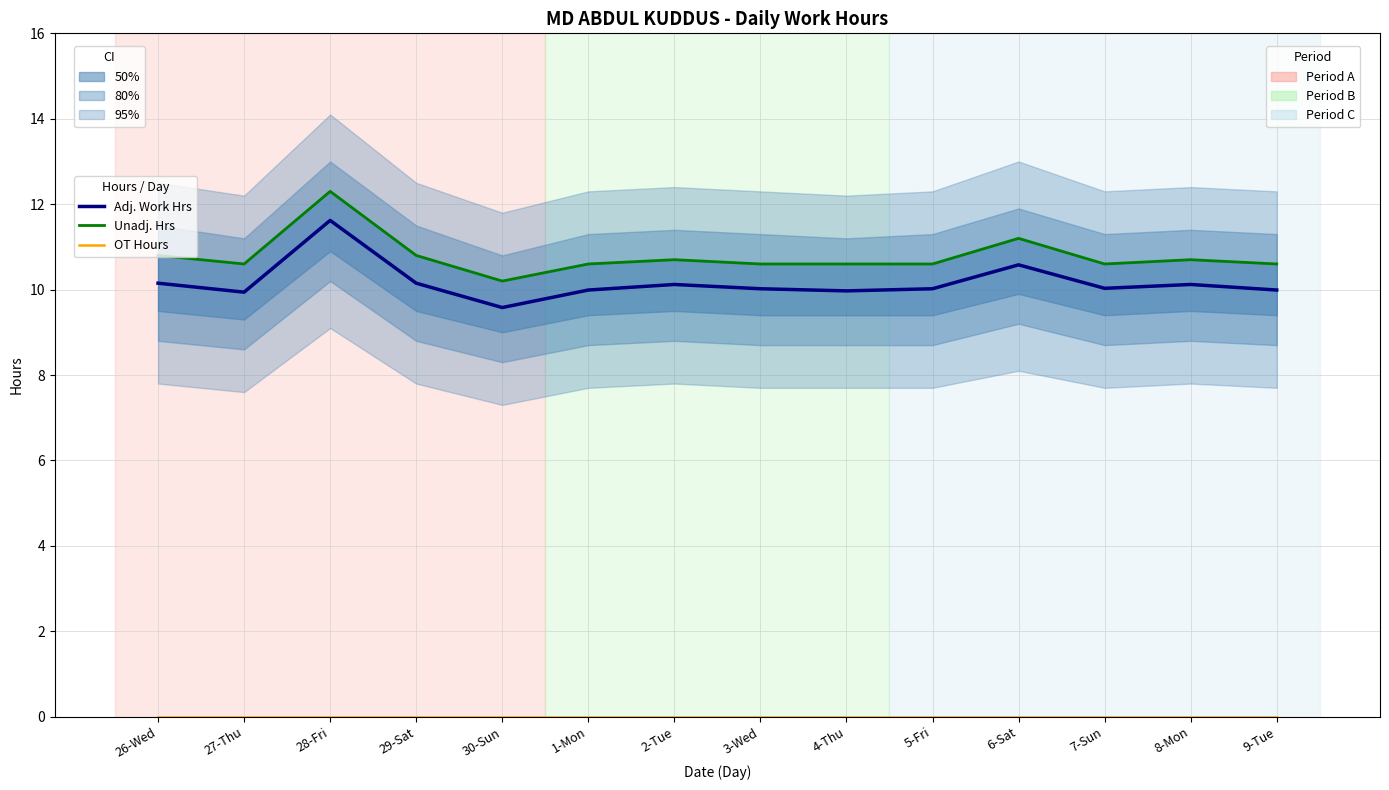

Reading left to right, extract all data points from this chart.

Adj. Work Hrs: 10.2	9.9	11.6	10.2	9.6	10.0	10.1	10.0	10.0	10.0	10.6	10.0	10.1	10.0
Unadj. Hrs: 10.8	10.6	12.3	10.8	10.2	10.6	10.7	10.6	10.6	10.6	11.2	10.6	10.7	10.6
OT Hours: 0.0	0.0	0.0	0.0	0.0	0.0	0.0	0.0	0.0	0.0	0.0	0.0	0.0	0.0